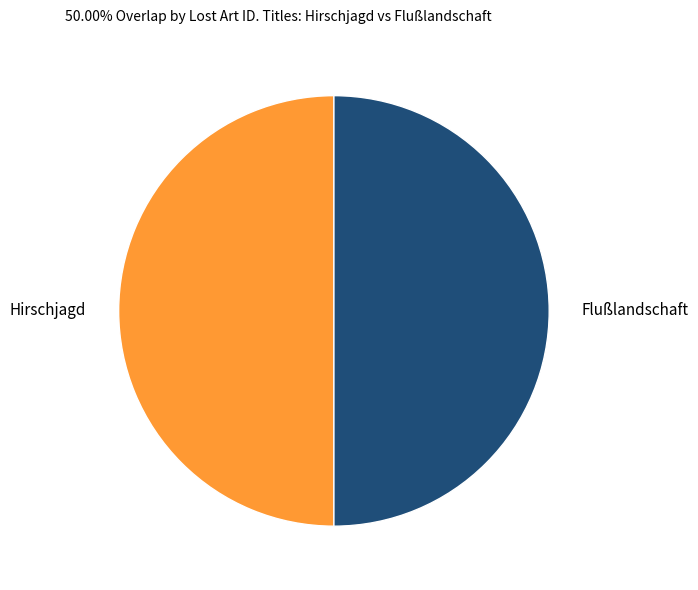

Combined, do Flußlandschaft and Hirschjagd account for over 50%?

Yes